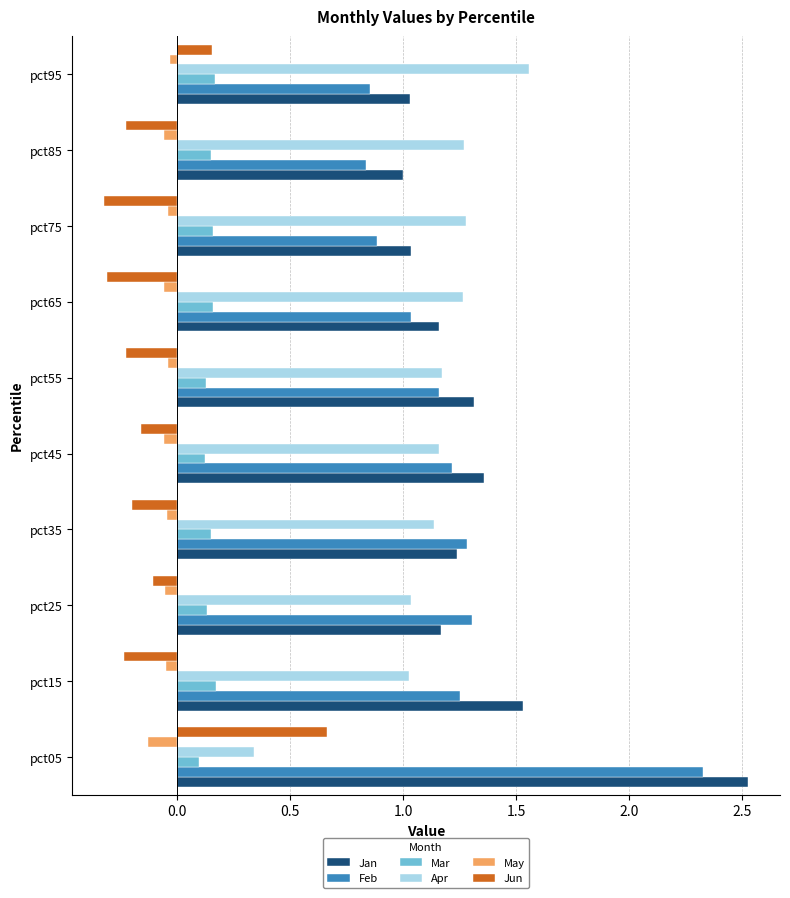

Which series has the largest range (max minus min)?

Jan